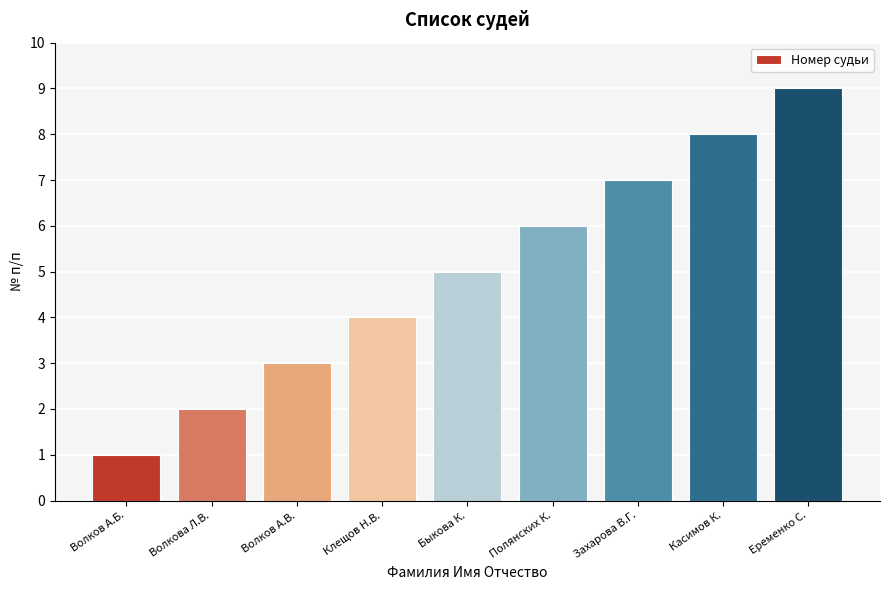

At which category does the chart reach its minimum across all series?

Волков А.Б.